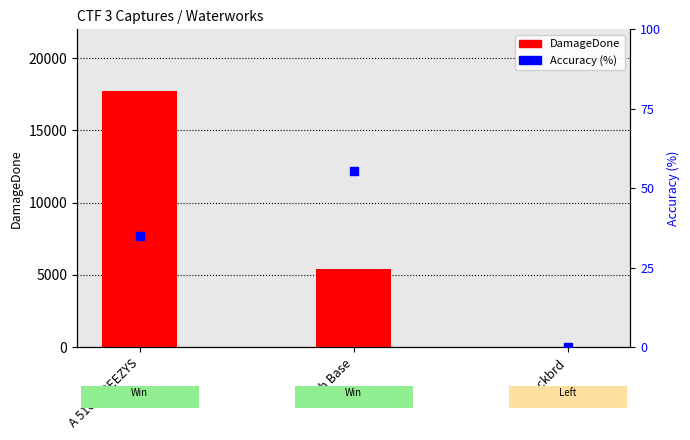

What are all the series names shown in the legend?

DamageDone, Accuracy